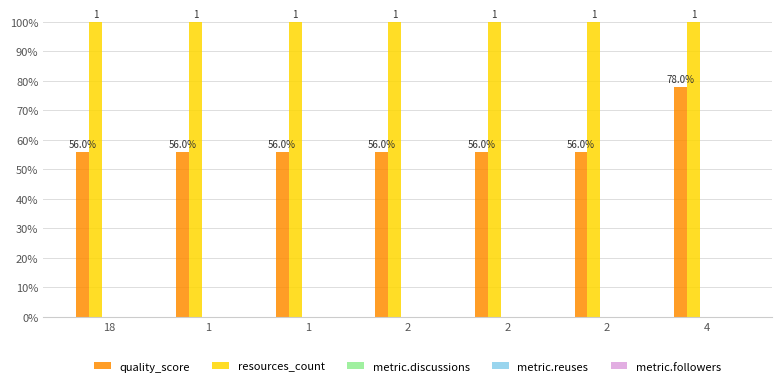

Reading left to right, list all the values displayed in this chart.

quality_score: 0.6	0.6	0.6	0.6	0.6	0.6	0.8
resources_count: 1.0	1.0	1.0	1.0	1.0	1.0	1.0
metric.discussions: 0.0	0.0	0.0	0.0	0.0	0.0	0.0
metric.reuses: 0.0	0.0	0.0	0.0	0.0	0.0	0.0
metric.followers: 0.0	0.0	0.0	0.0	0.0	0.0	0.0